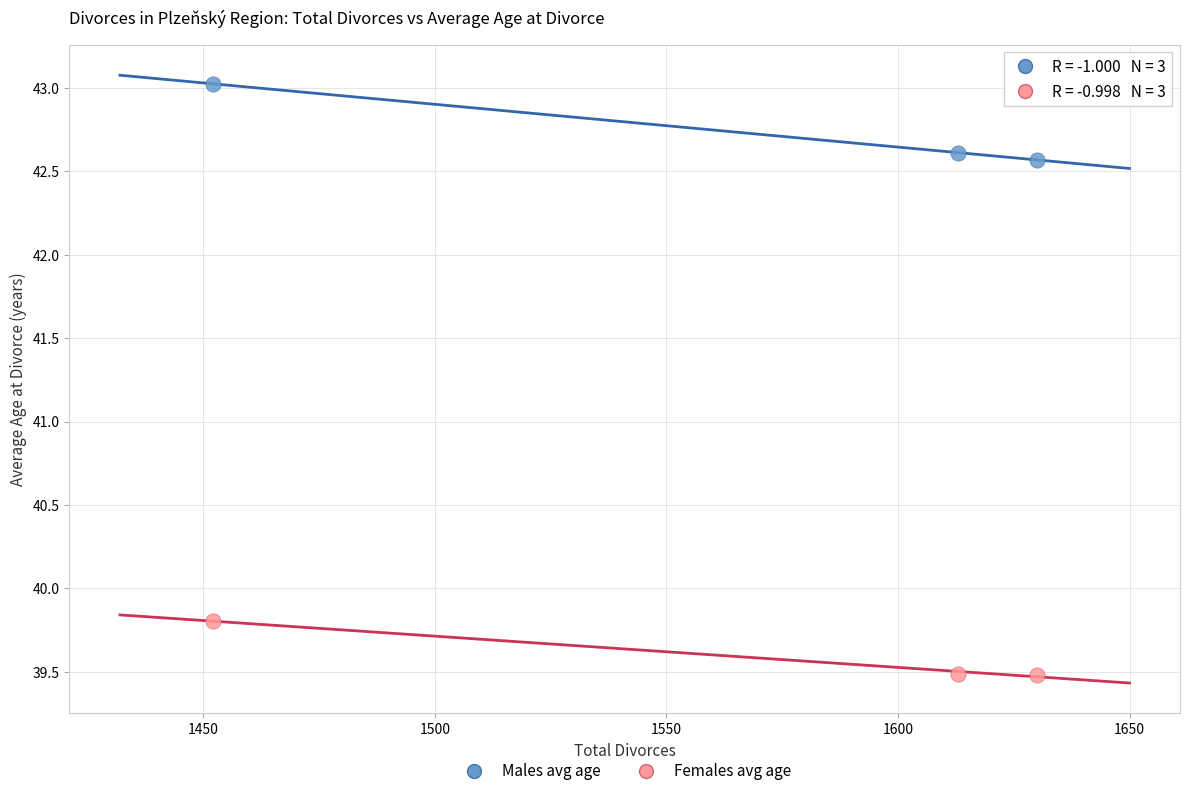

Which series reaches the minimum Y coordinate?

Females avg age